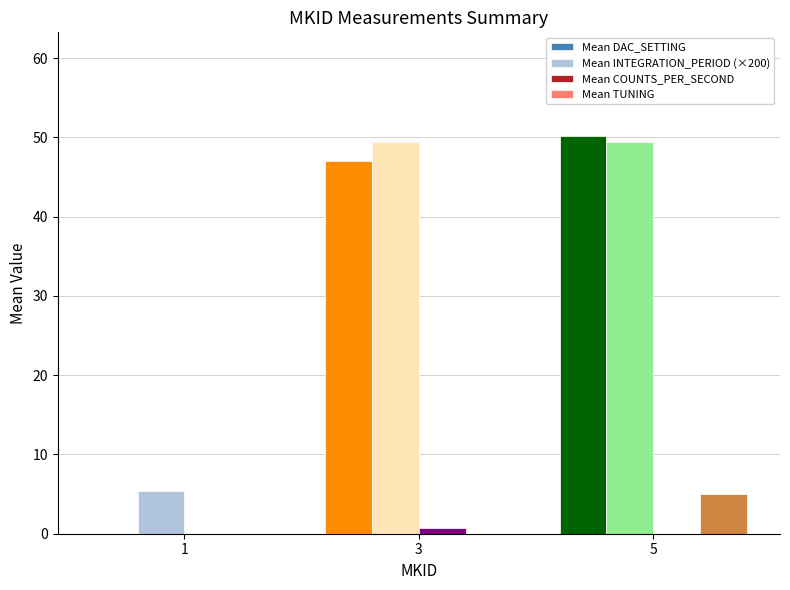

Are the bars grouped side by side (vs. stacked)?

Yes